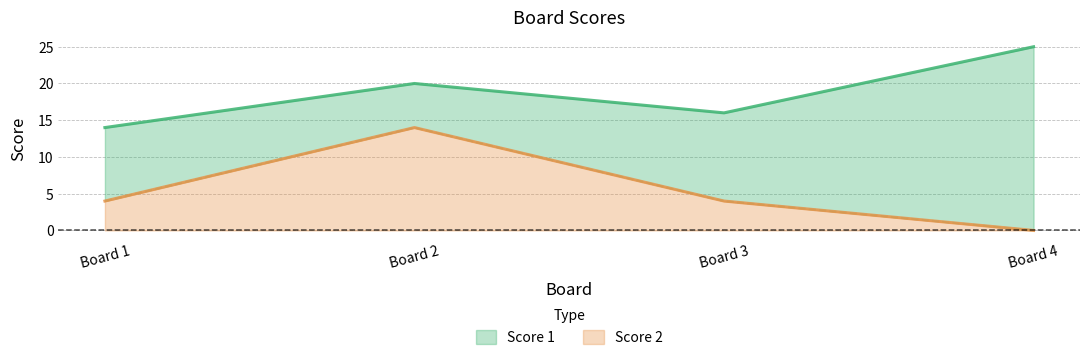

What are all the series names shown in the legend?

Score 1, Score 2